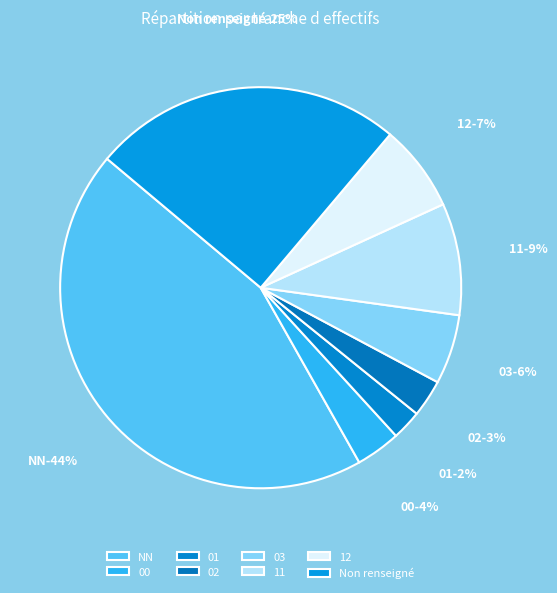

Combined, do 03 and 02 account for over 50%?

No